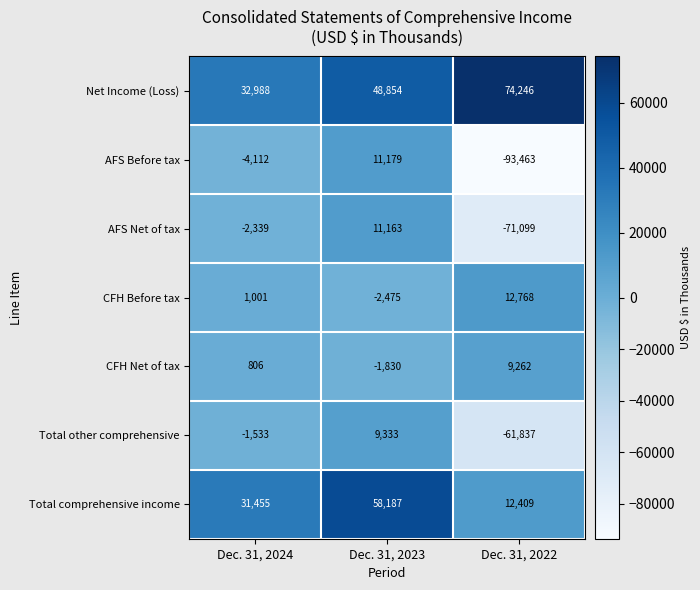

Reading left to right, transcribe all the data shown in this chart.

Net Income (Loss): Dec. 31, 2024=32988	Dec. 31, 2023=48854	Dec. 31, 2022=74246
AFS Before tax: Dec. 31, 2024=-4112	Dec. 31, 2023=11179	Dec. 31, 2022=-93463
AFS Net of tax: Dec. 31, 2024=-2339	Dec. 31, 2023=11163	Dec. 31, 2022=-71099
CFH Before tax: Dec. 31, 2024=1001	Dec. 31, 2023=-2475	Dec. 31, 2022=12768
CFH Net of tax: Dec. 31, 2024=806	Dec. 31, 2023=-1830	Dec. 31, 2022=9262
Total other comprehensive: Dec. 31, 2024=-1533	Dec. 31, 2023=9333	Dec. 31, 2022=-61837
Total comprehensive income: Dec. 31, 2024=31455	Dec. 31, 2023=58187	Dec. 31, 2022=12409